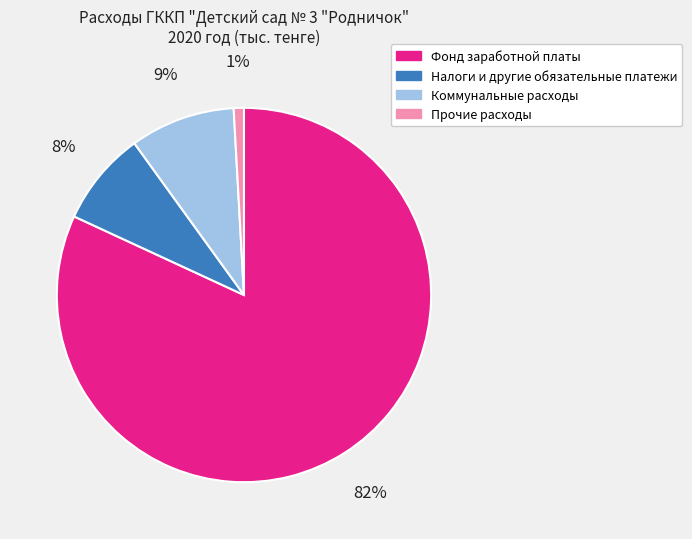

To the nearest percent, what percentage of the pie is Коммунальные расходы?

9%